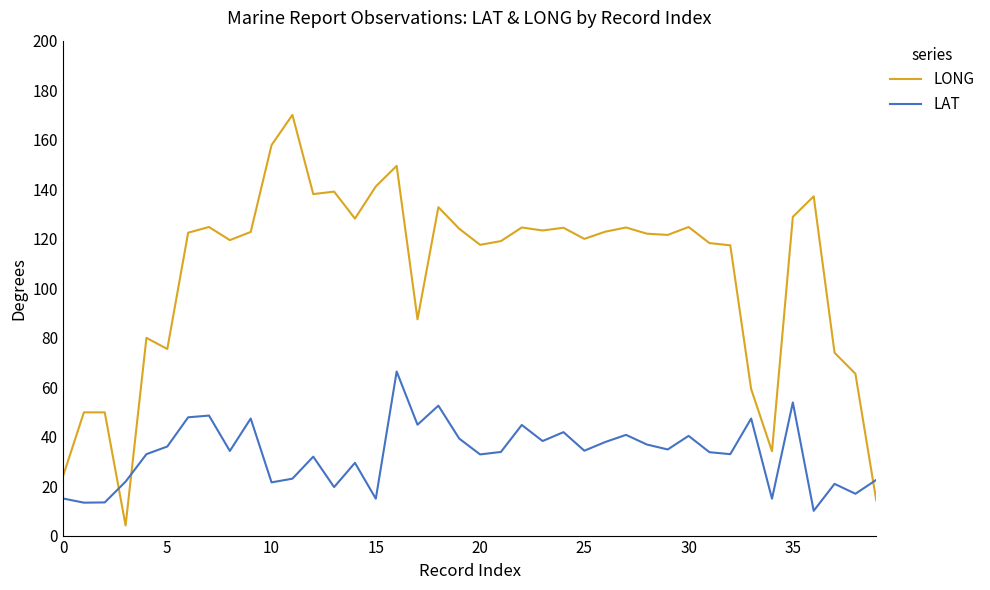

At how many categories does at least one series exceed 8?

40